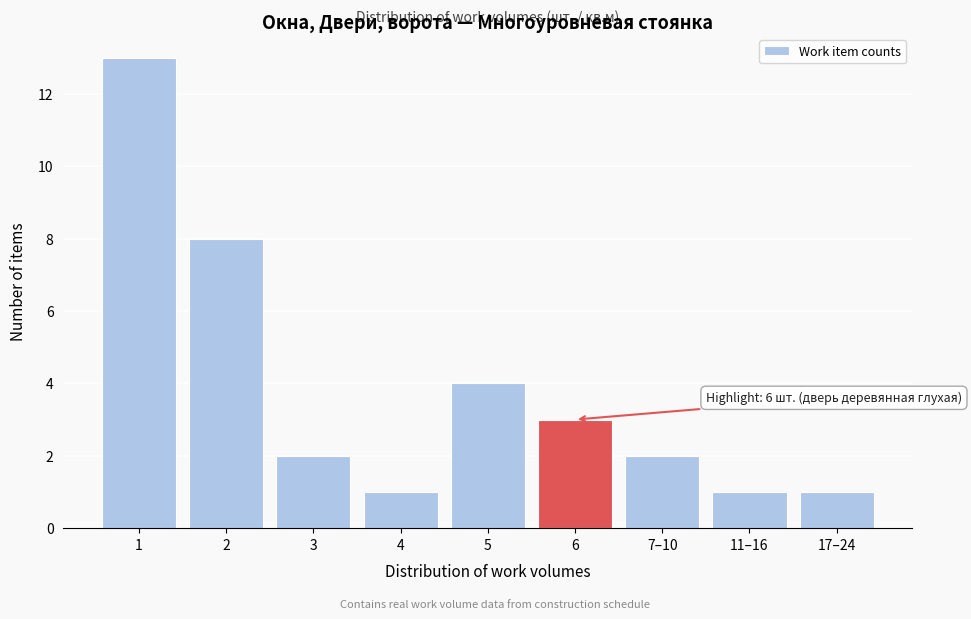

Reading right to left, extract all data points from this chart.

17–24=1	11–16=1	7–10=2	6=3	5=4	4=1	3=2	2=8	1=13